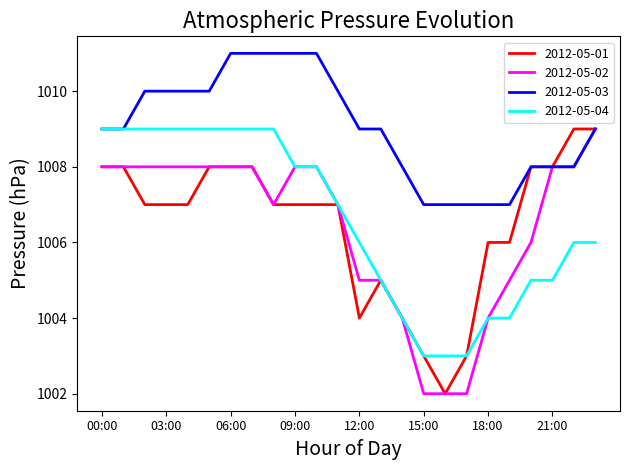

What is the minimum value for 2012-05-01?

1002